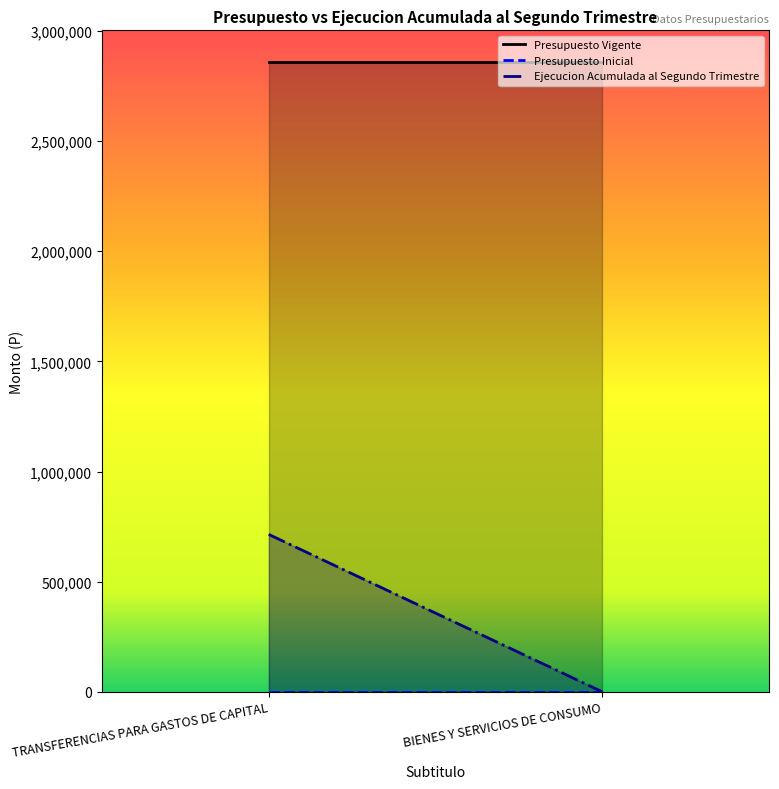

At which category is the sum across all series the highest?

TRANSFERENCIAS PARA GASTOS DE CAPITAL